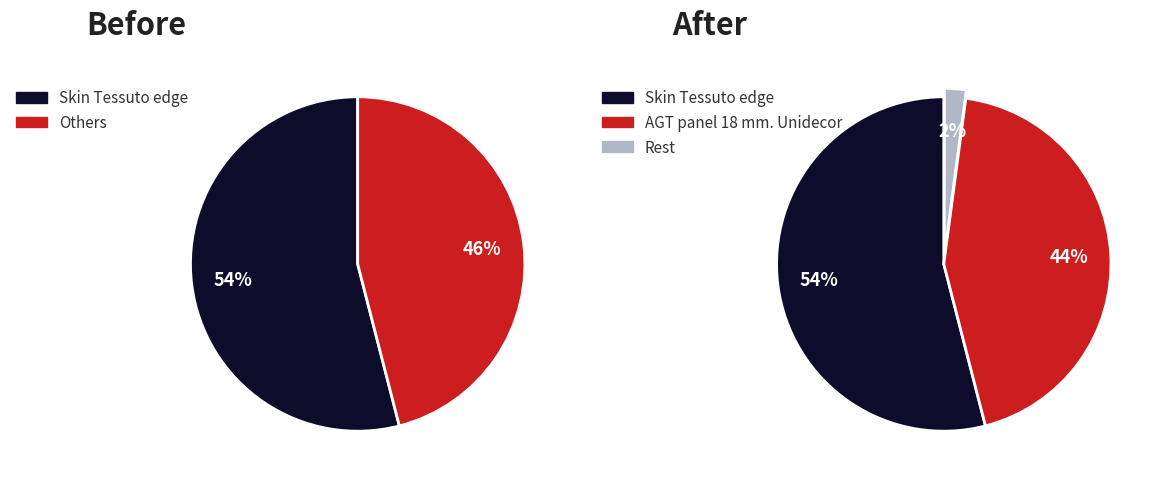

Does Skin Tessuto edge account for over 50% of the chart?

Yes